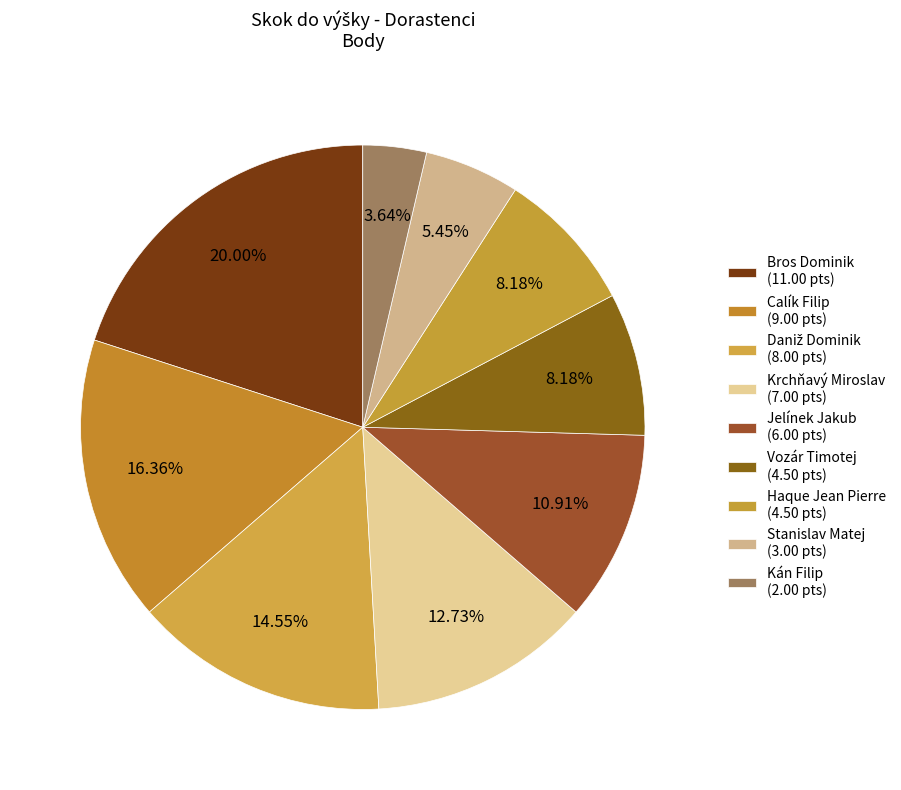

How many slices are in this pie chart?

9